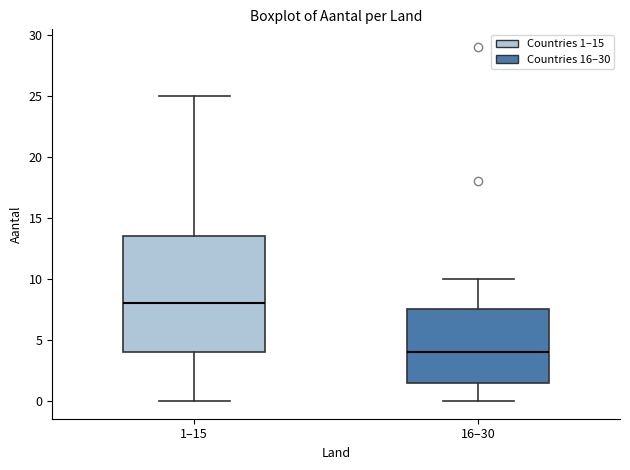

Reading left to right, read every box against the y-axis: the position of its median line, the range the box covers, and the ends of its whiskers. The values are not printed on the chart, so give them approximately, as read against the axis.

1–15: median 8.0, box 4.0 to 13.5, whiskers 0.0 to 25.0
16–30: median 4.0, box 1.5 to 7.5, whiskers 0.0 to 10.0